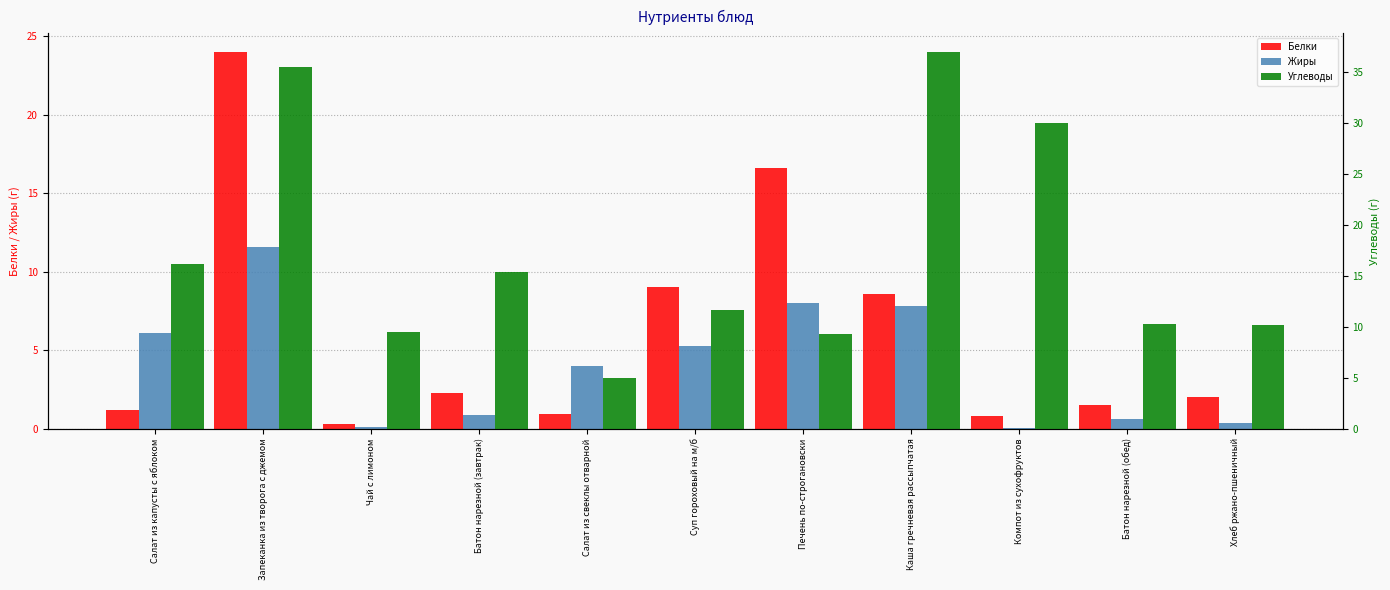

What is the spread (max minus min) of values at Салат из капусты с яблоком?

15.0